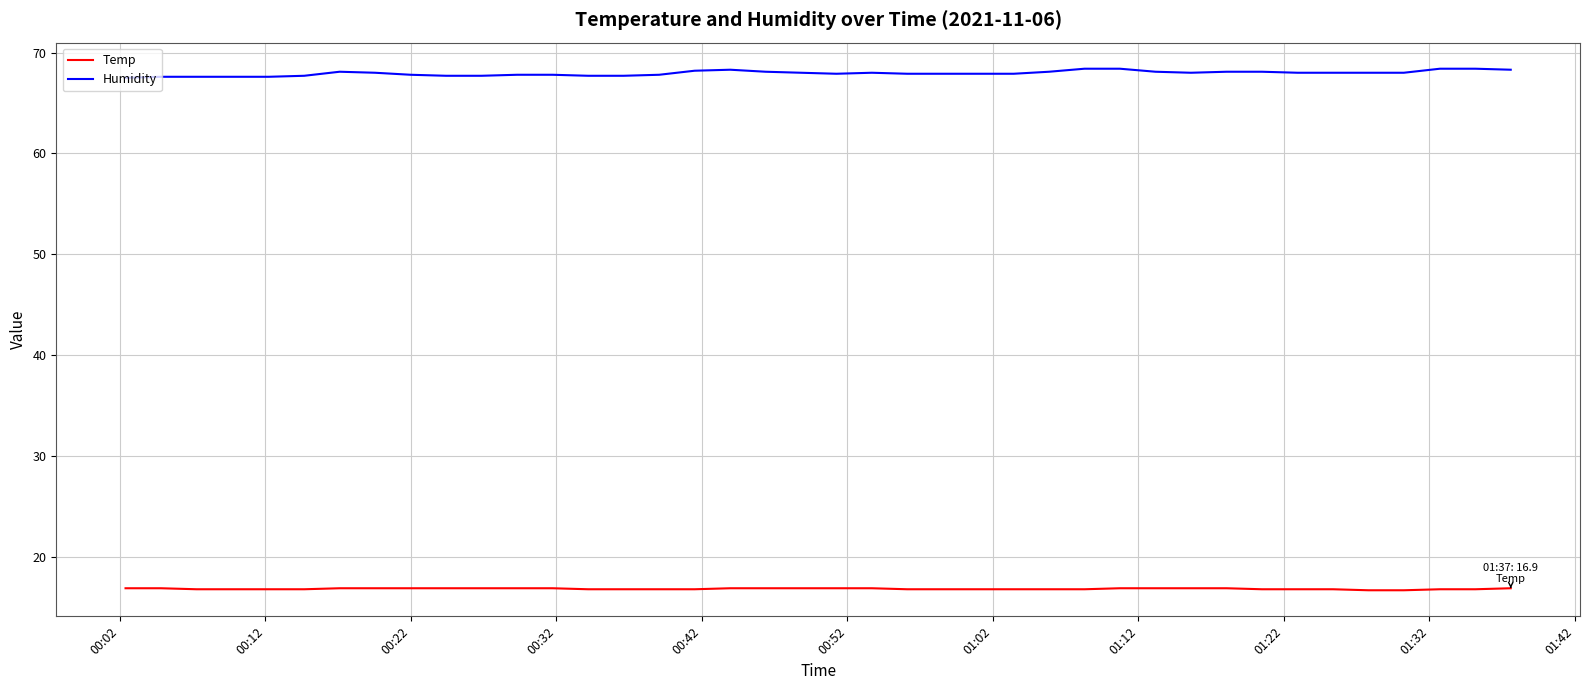

Count the number of data series in this chart.

2